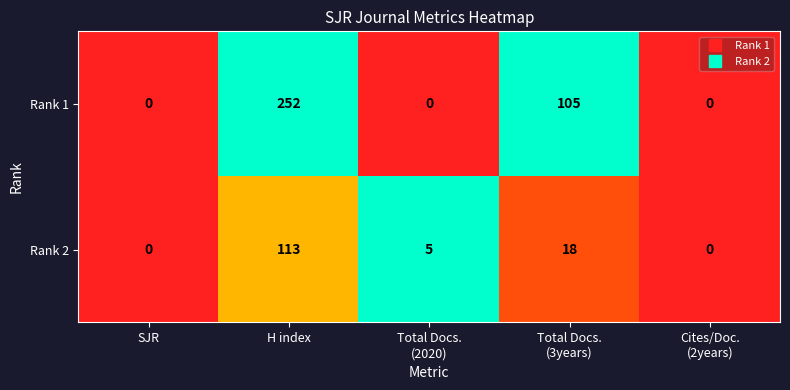

At which category is the sum across all series the highest?

H index